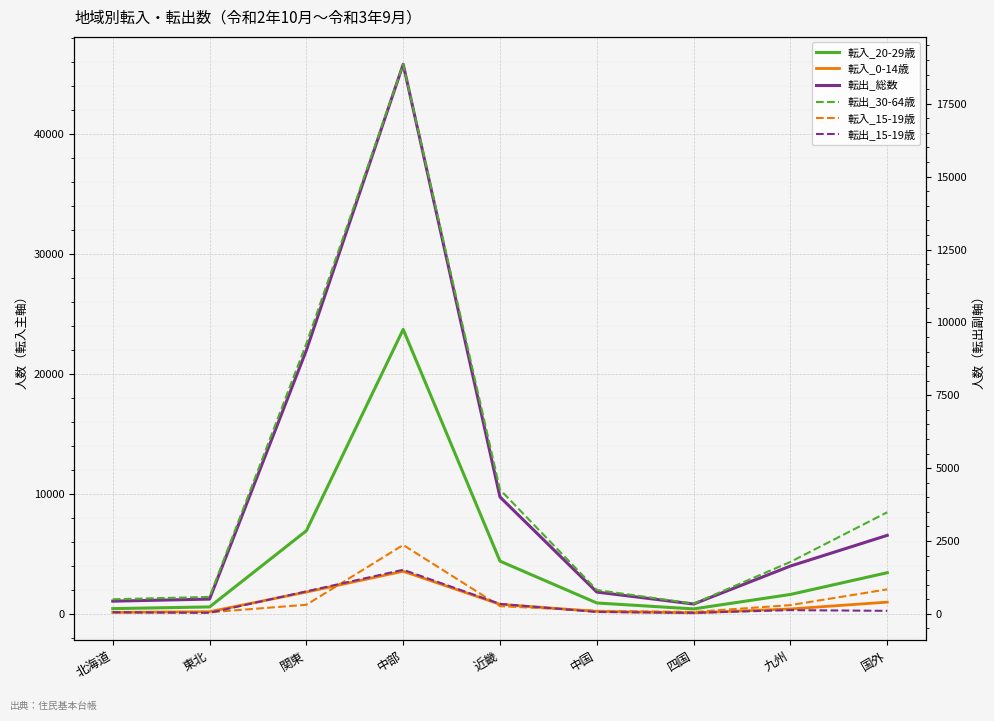

Reading left to right, list all the values displayed in this chart.

転入_20-29歳: 409	550	6900	23683	4367	879	386	1590	3402
転入_0-14歳: 96	152	1790	3523	767	178	57	381	950
転出_総数: 1031	1202	21948	45780	9714	1789	793	3958	6516
転出_30-64歳: 502	582	9274	18853	4264	819	352	1784	3487
転入_15-19歳: 47	54	313	2364	265	105	66	301	842
転出_15-19歳: 60	36	773	1514	343	65	37	129	105